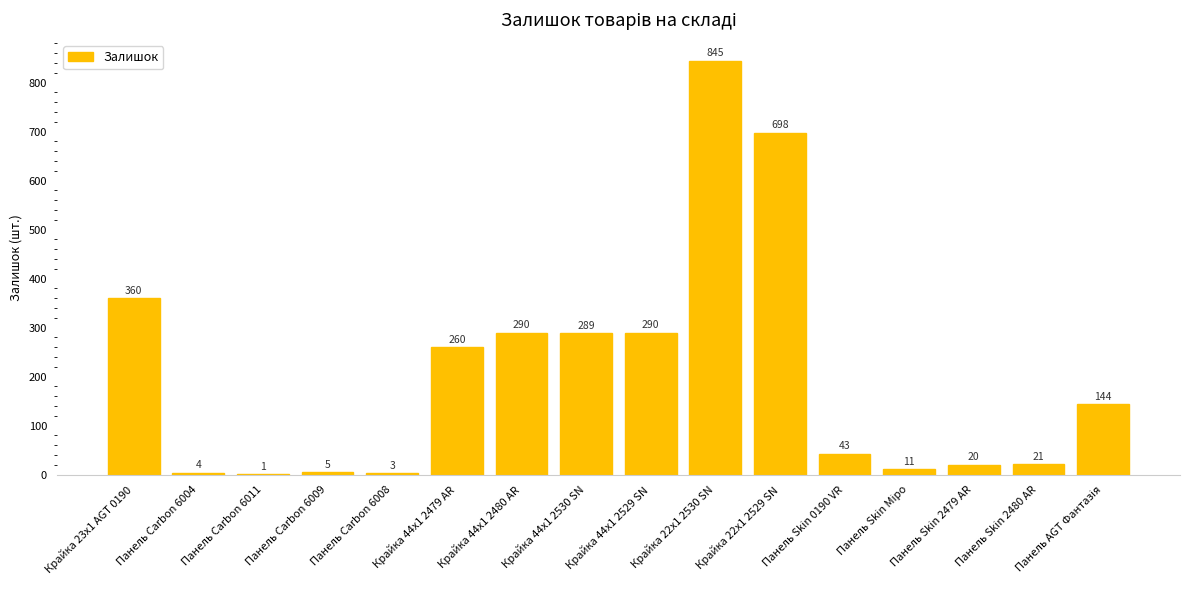

Which label corresponds to the largest value in the chart?

Крайка 22x1 2530 SN